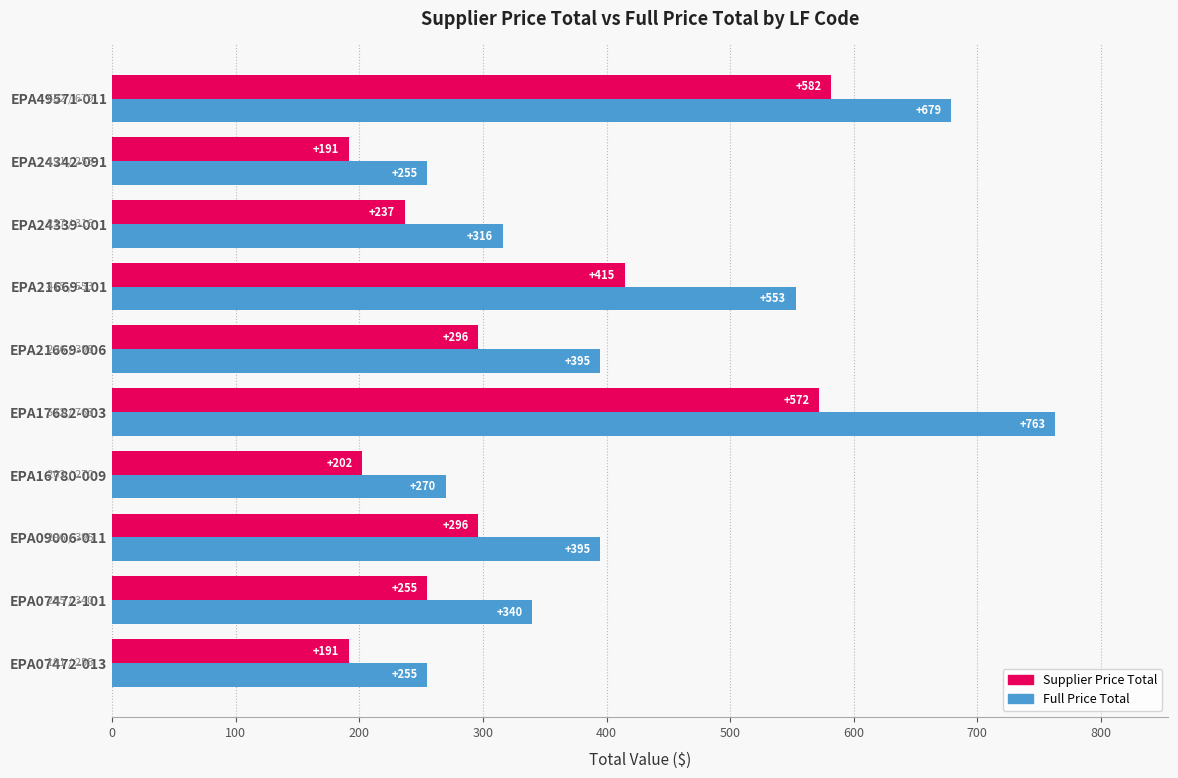

What are all the series names shown in the legend?

Supplier Price Total, Full Price Total